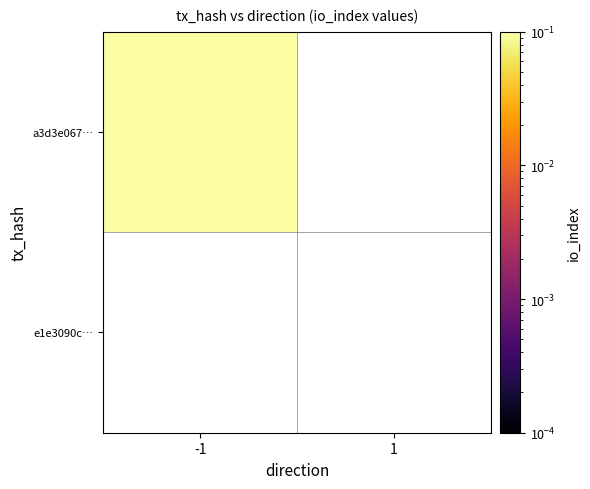

At which label is e1e3090c0cba538619910fc773c6a642d598a1c closest to 0?

-1